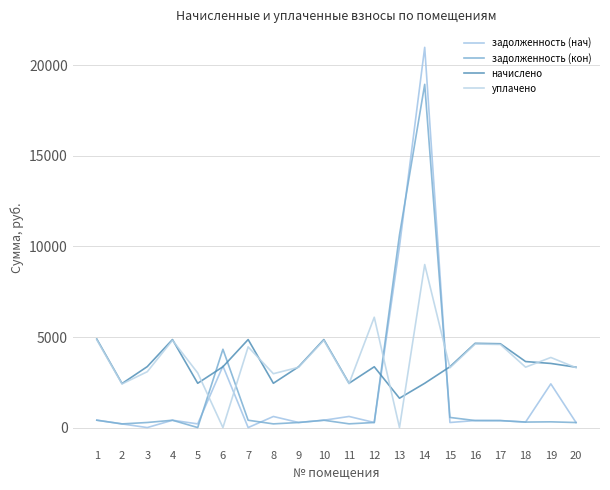

How many values in the уплачено series are below 3334?

10